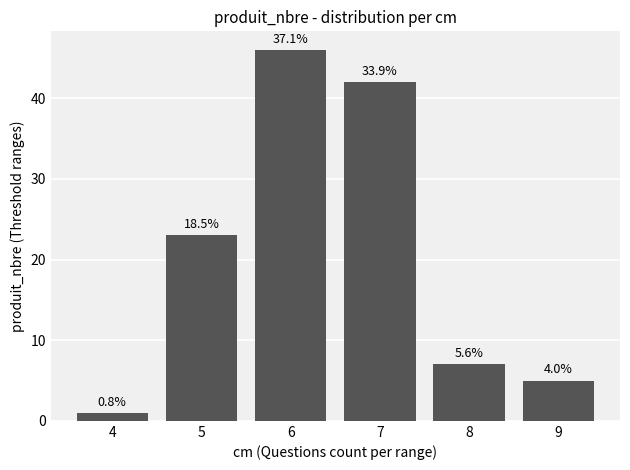

Reading left to right, what are all the values shown in this chart?

4=1	5=23	6=46	7=42	8=7	9=5